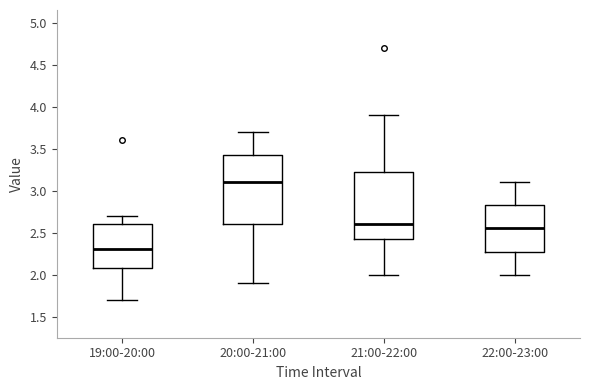

Which box's median line is the highest?

20:00-21:00